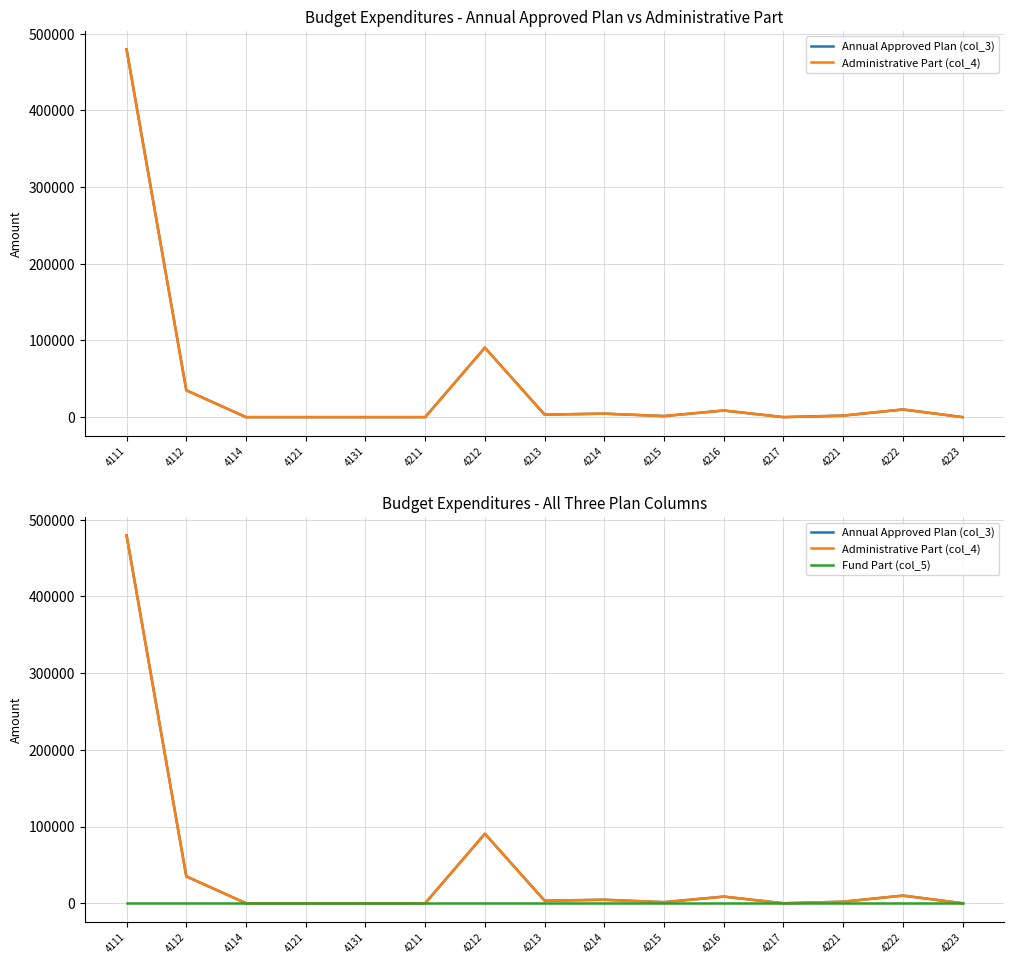

Which series has the widest spread of values?

Annual Approved Plan (col_3)